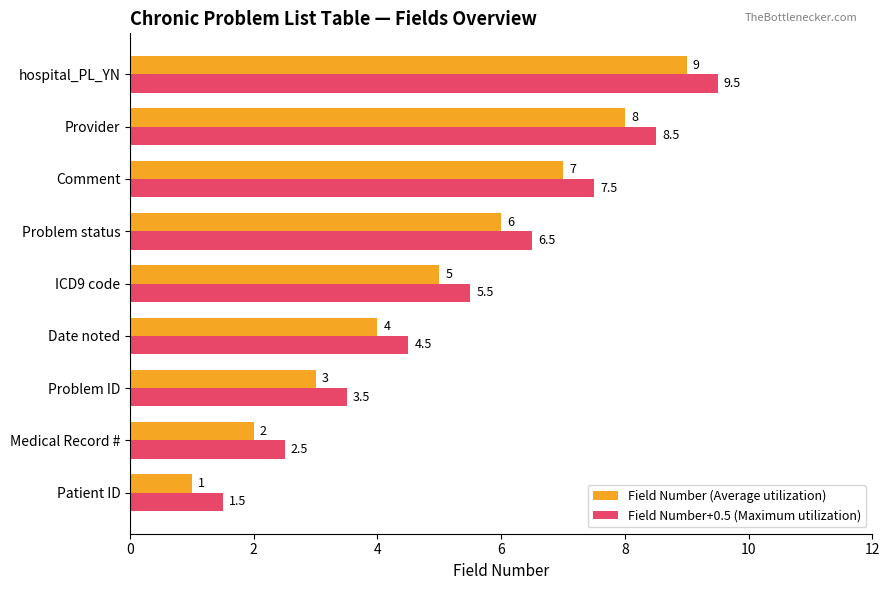

At which label does Field Number (Average utilization) reach its peak?

hospital_PL_YN